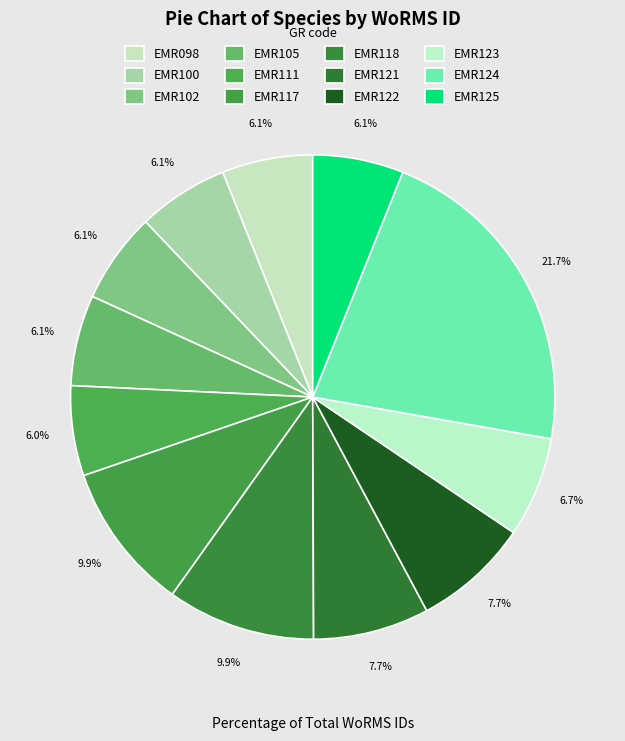

Approximately how many times larger is the value at EMR098 compared to EMR100?

1.0